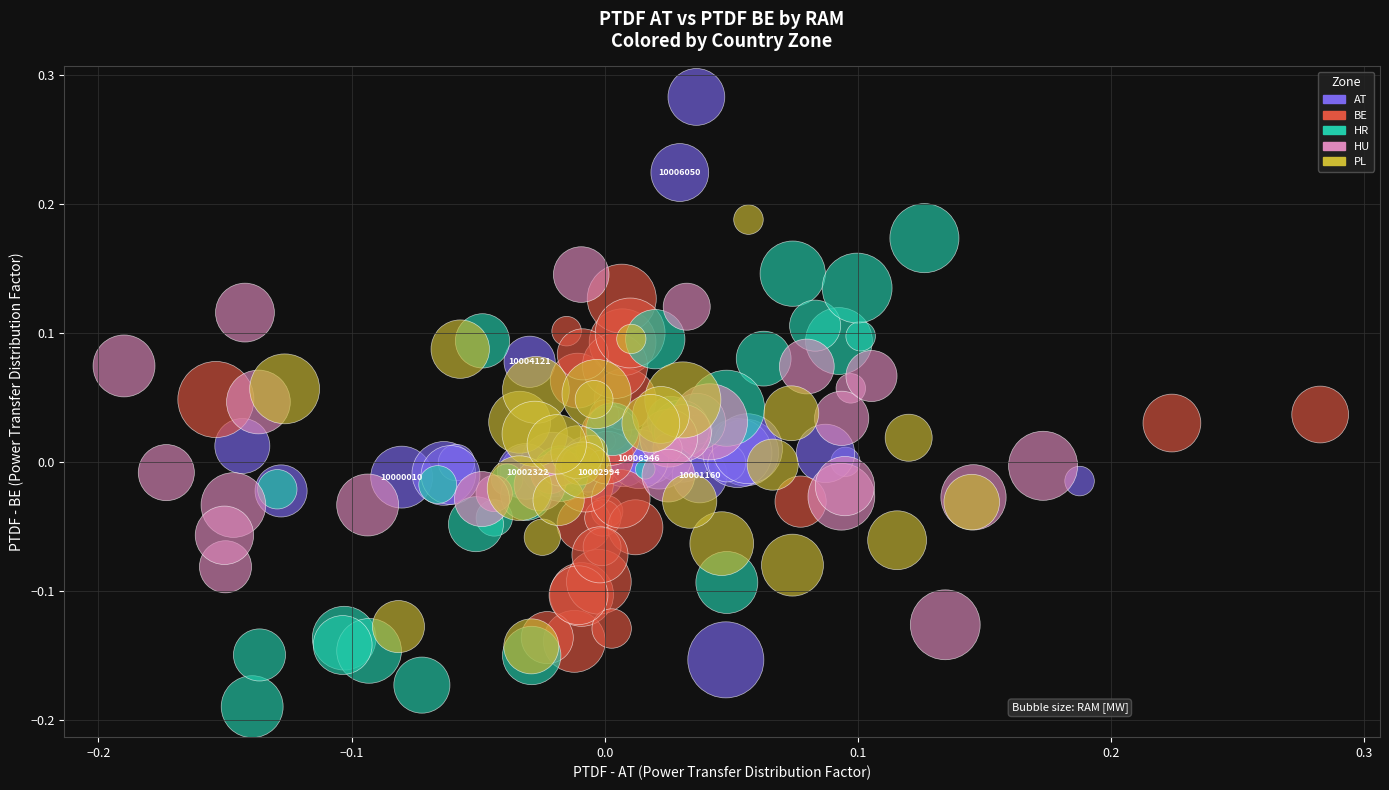

Which series reaches the minimum Y coordinate?

HR